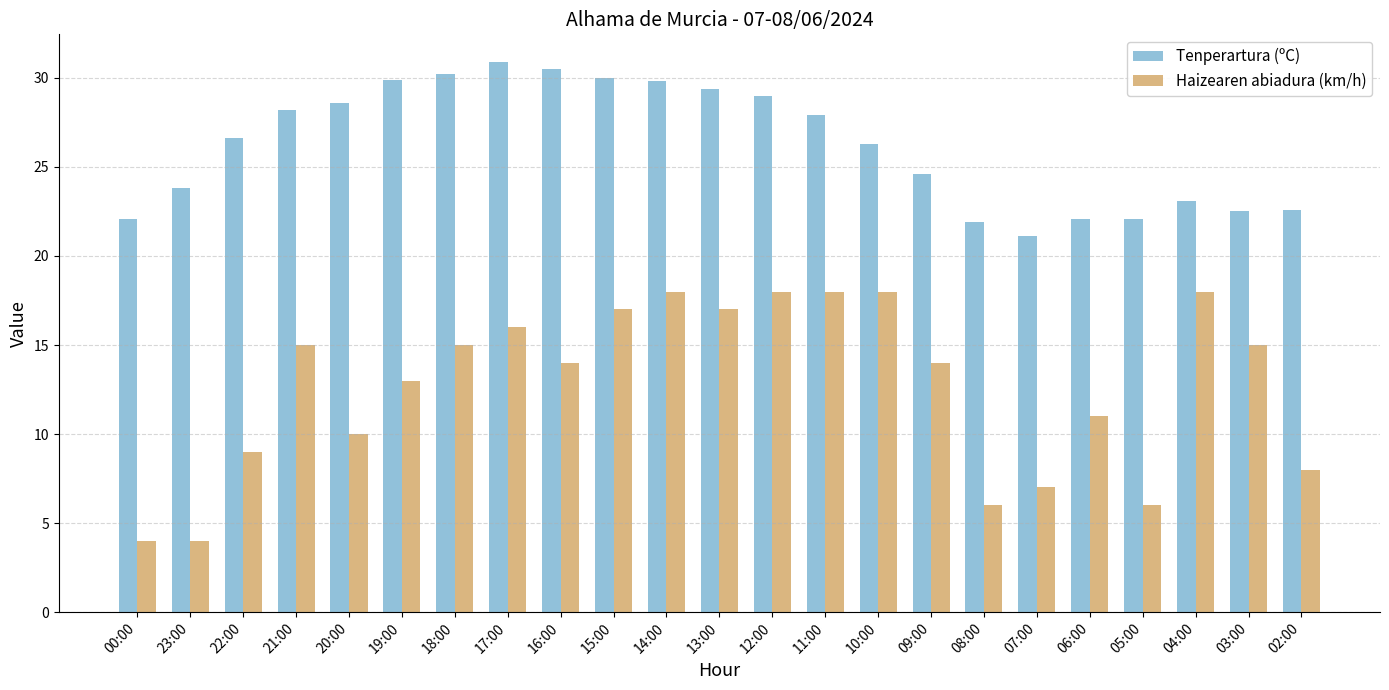

What is the value of the Tenperartura (ºC) bar at the 2nd from the left?

23.8